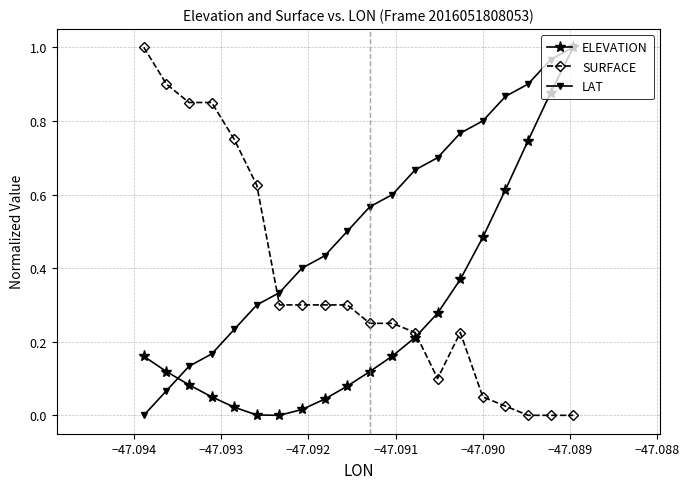

How many intersections are there between SURFACE and LAT?

1